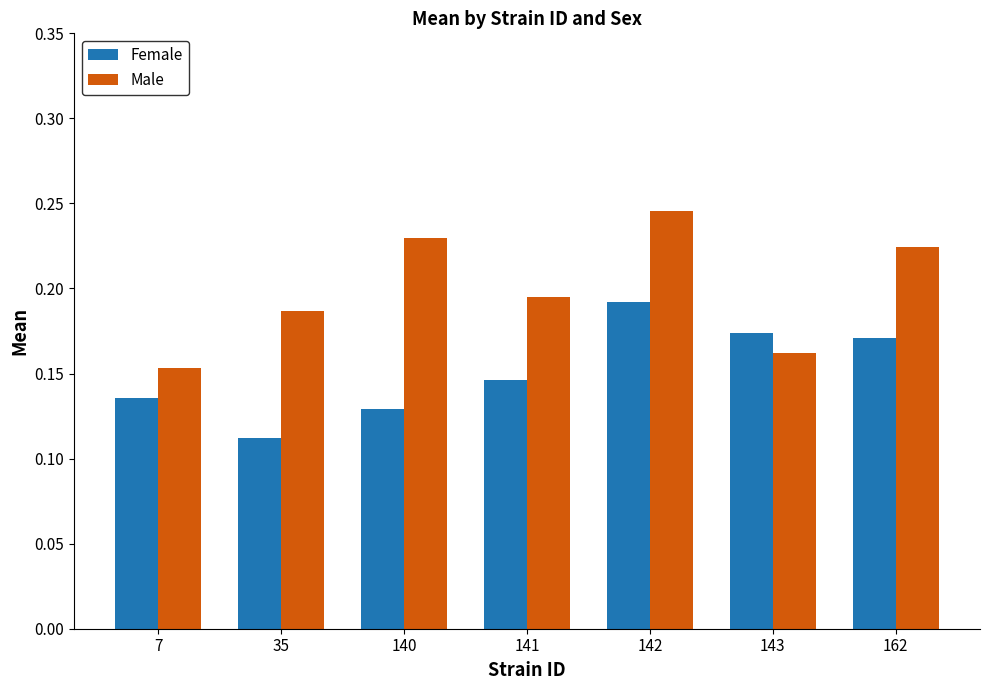

Which series has the largest range (max minus min)?

Male